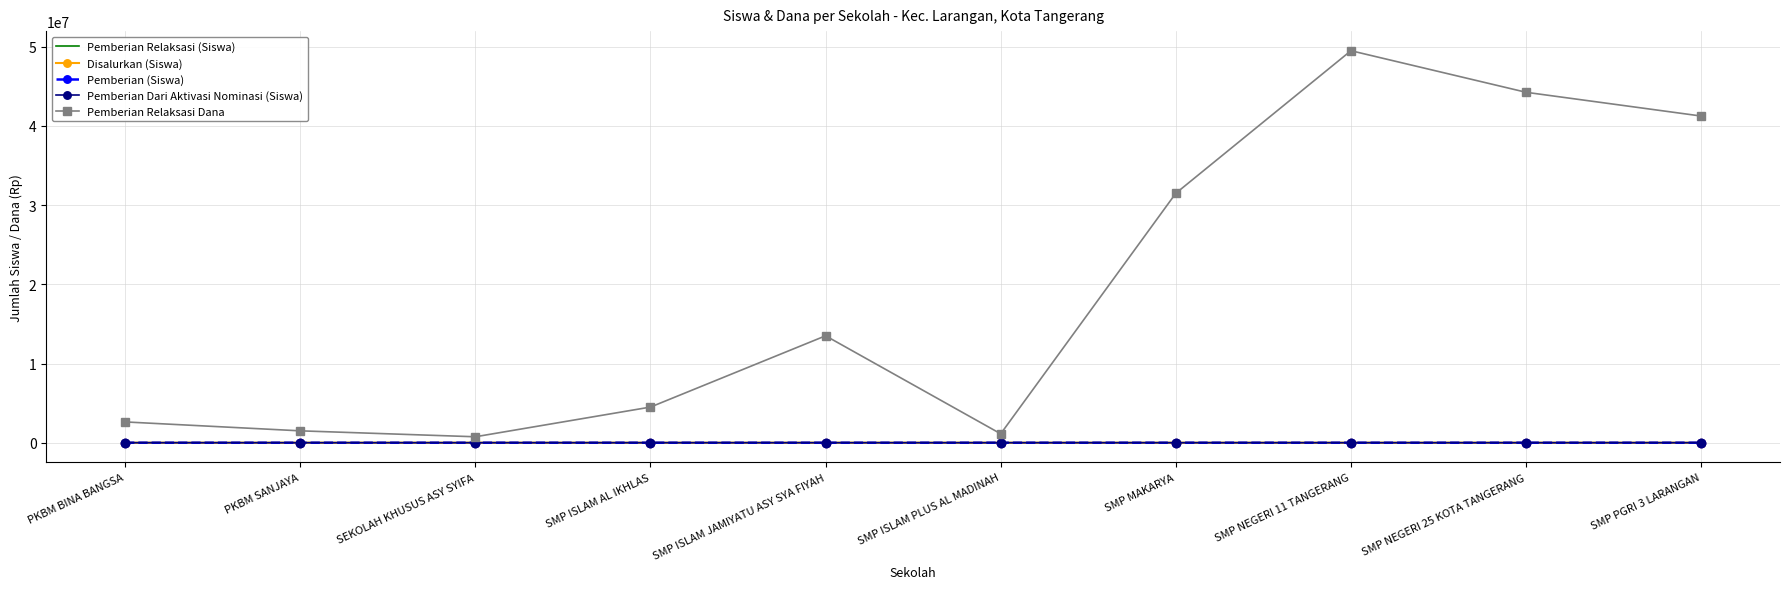

At which category is the sum across all series the highest?

SMP NEGERI 11 TANGERANG